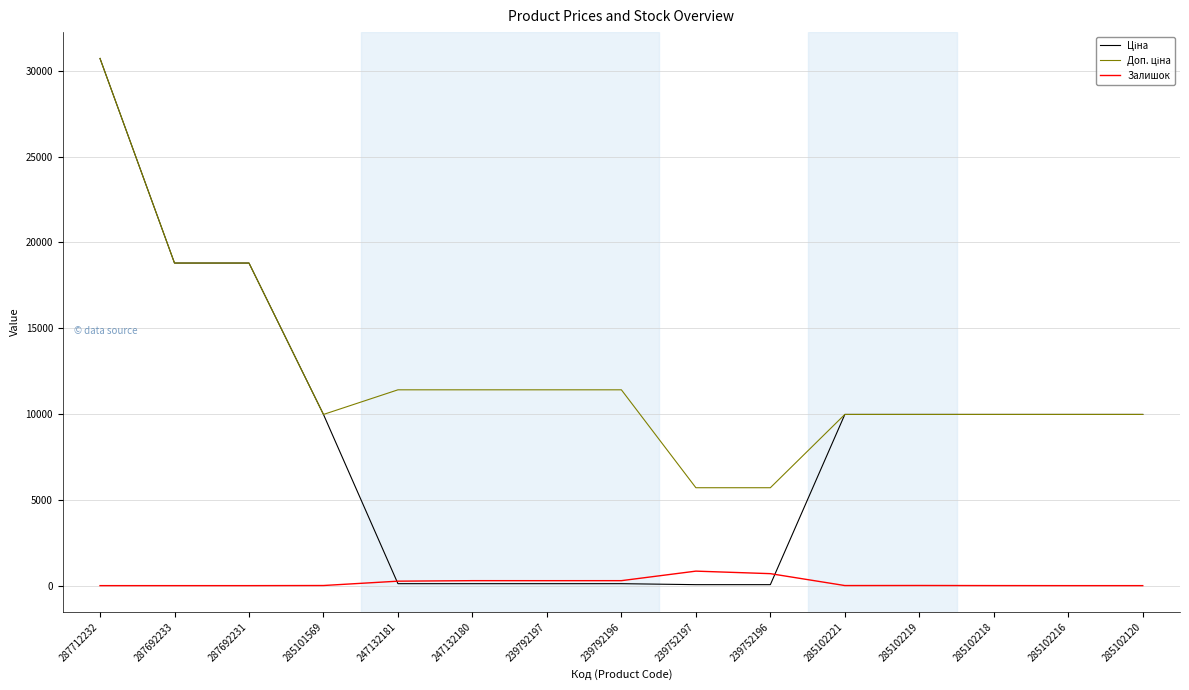

True or false: Залишок has a value of 698.0 at 239752196.

True